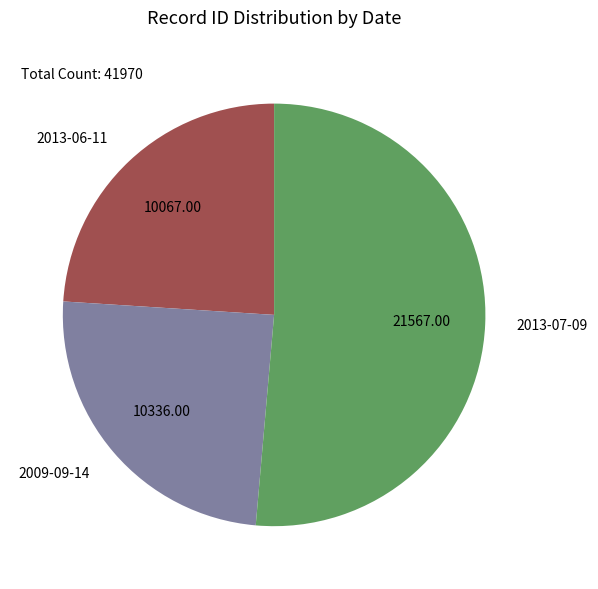

Rank the categories by value from lowest to highest.

2013-06-11, 2009-09-14, 2013-07-09